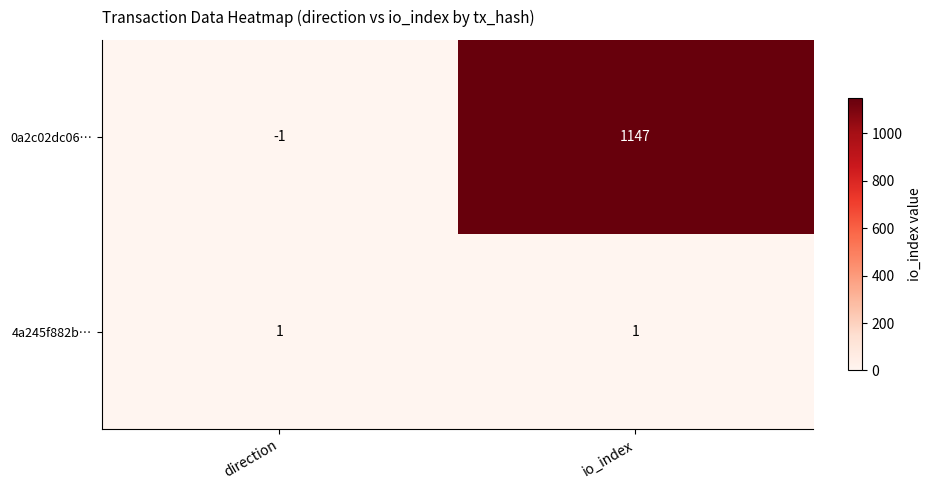

Which series has the largest range (max minus min)?

0a2c02dc06…